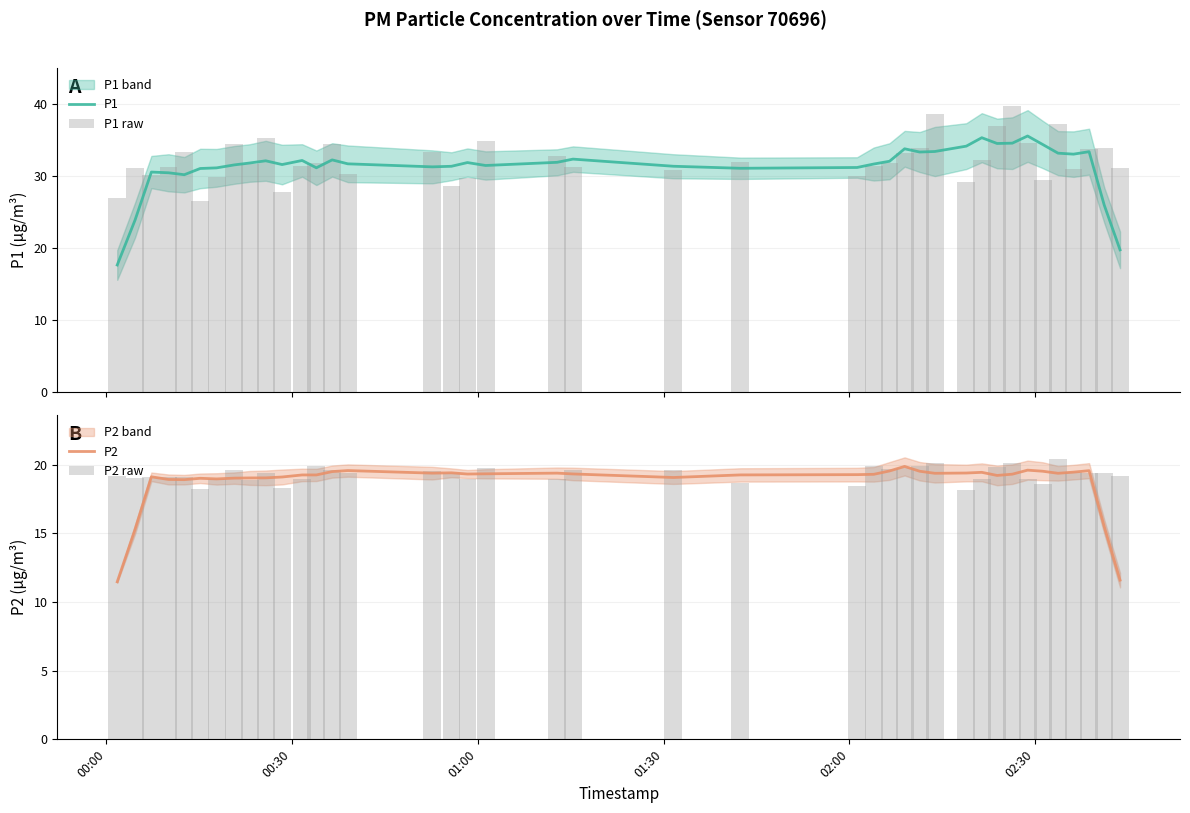

What is the lowest value of the P1 series?

17.6